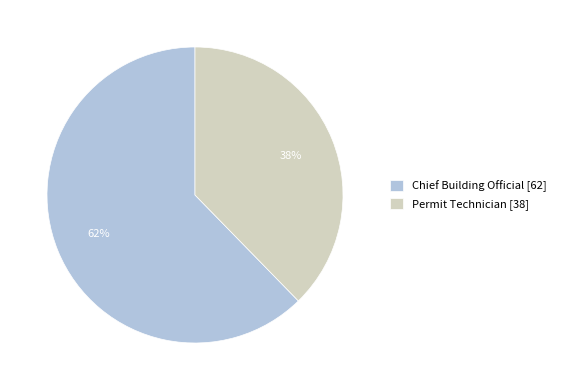

What is the ratio of the value at Permit Technician [38] to the value at Chief Building Official [62]?

0.6